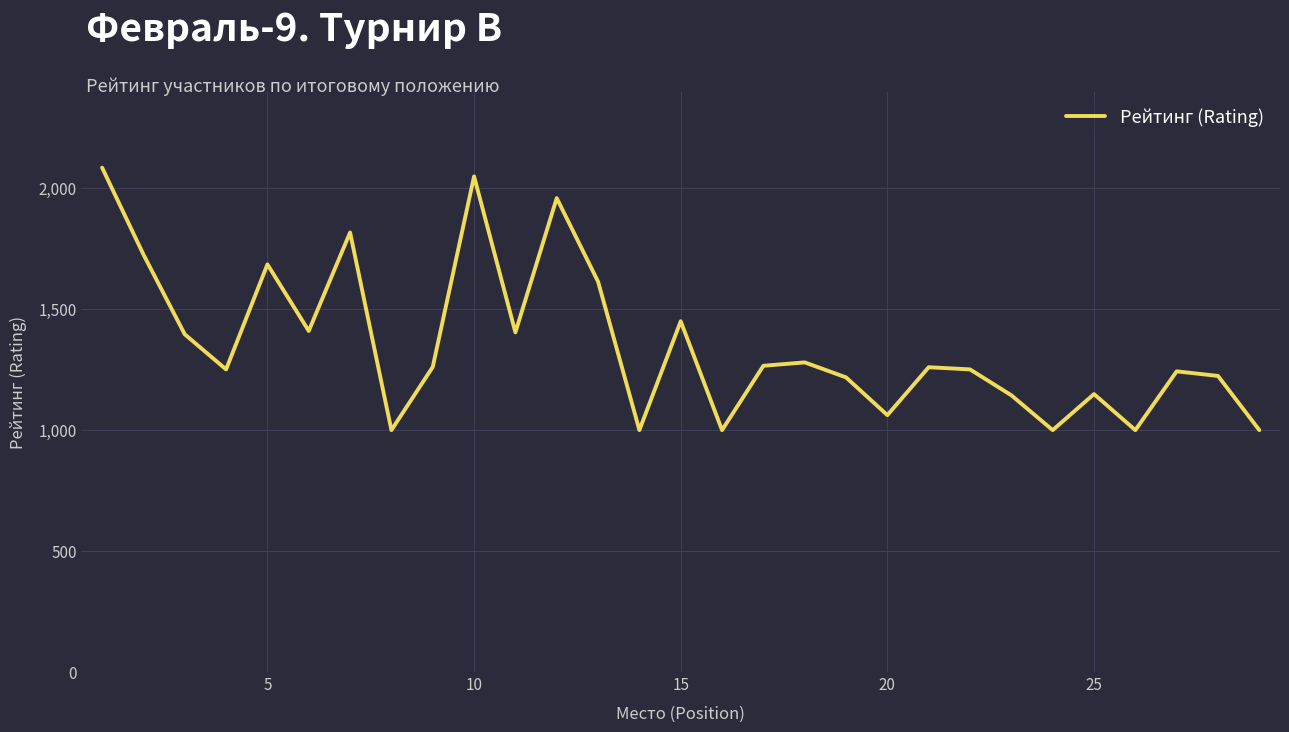

What is the minimum value shown in the chart?

1000